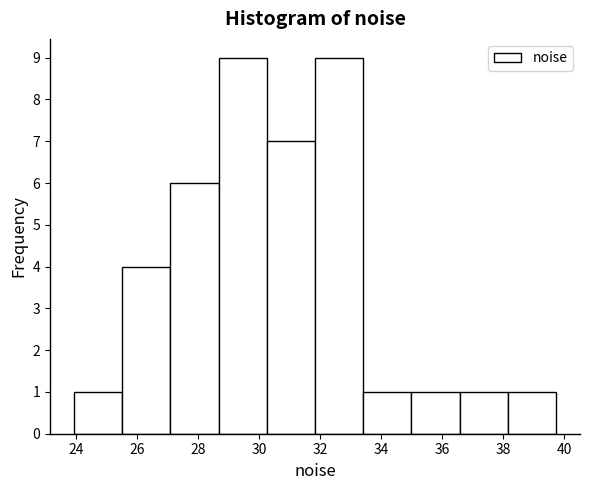

Reading left to right, transcribe this chart: for each bar, give the range it covers on the x-axis and its height. Neither the bar edges nor the heights are printed on the chart, so give them approximately, as read against the axes.

24.0 to 25.6: 1
25.6 to 27.2: 4
27.2 to 28.6: 6
28.6 to 30.2: 9
30.2 to 31.8: 7
31.8 to 33.4: 9
33.4 to 35.0: 1
35.0 to 36.6: 1
36.6 to 38.2: 1
38.2 to 39.8: 1